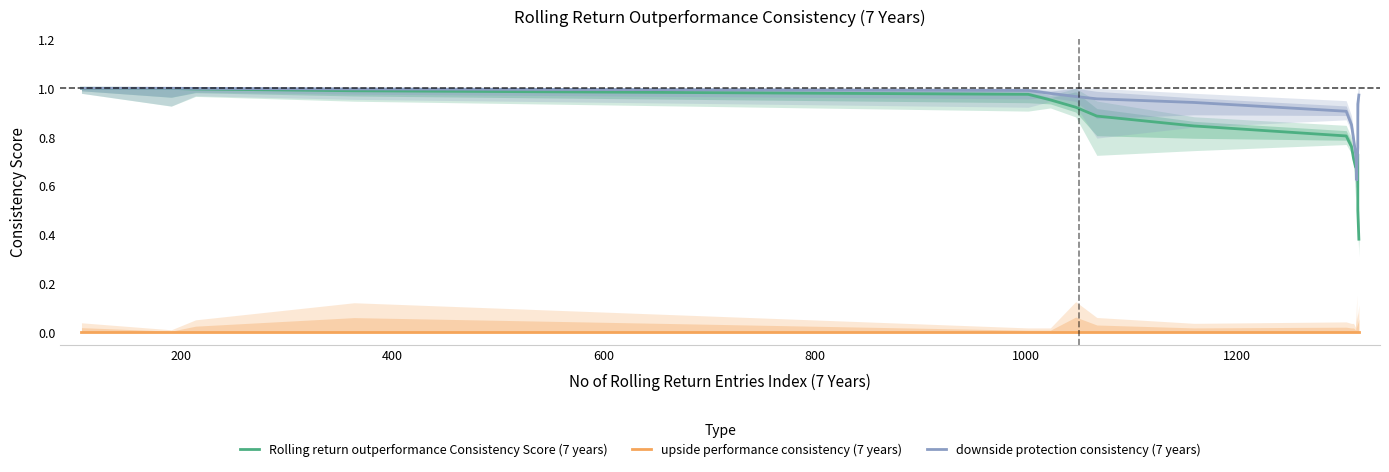

How many series are shown in this chart?

3